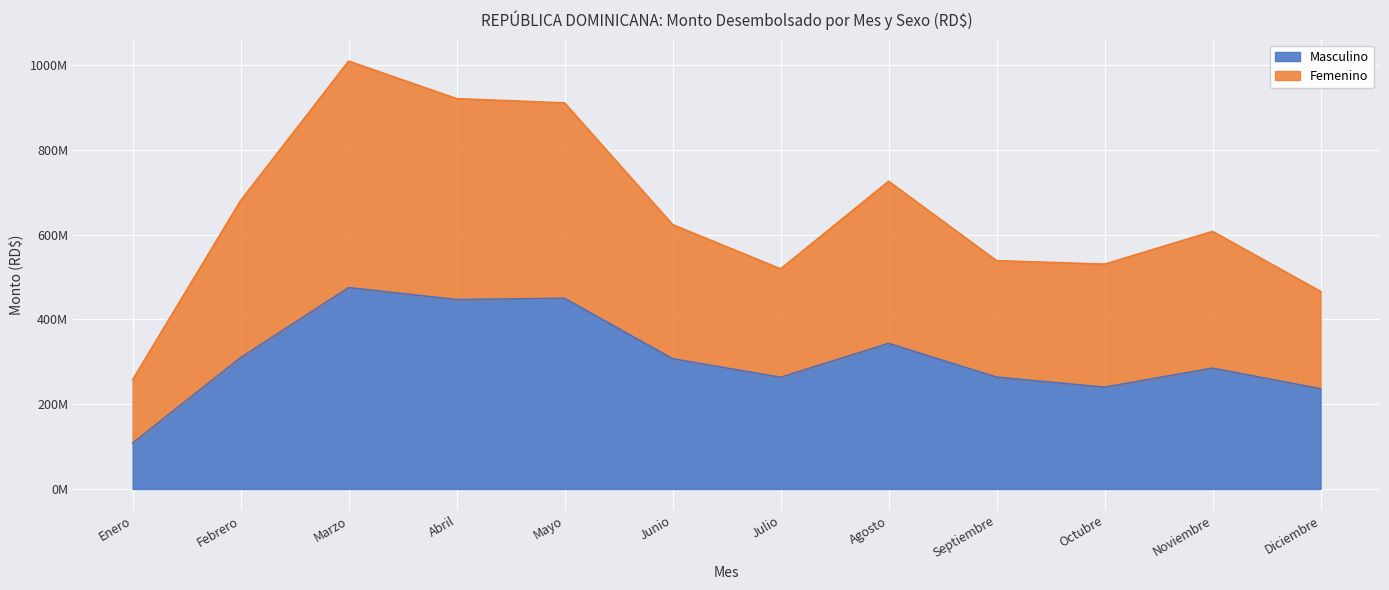

Reading left to right, transcribe all the data shown in this chart.

Masculino: Enero=108151500.0	Febrero=309892500.0	Marzo=475104700.0	Abril=446916500.0	Mayo=449939850.0	Junio=307211500.0	Julio=263467000.0	Agosto=343447500.0	Septiembre=263845500.0	Octubre=240156191.2	Noviembre=285124200.0	Diciembre=236365500.0
Femenino: Enero=257876500.0	Febrero=680602300.0	Marzo=1009867900.0	Abril=921284500.0	Mayo=911241850.0	Junio=623950100.0	Julio=519491000.0	Agosto=726233700.0	Septiembre=538883300.0	Octubre=530651691.2	Noviembre=607938900.0	Diciembre=466199500.0